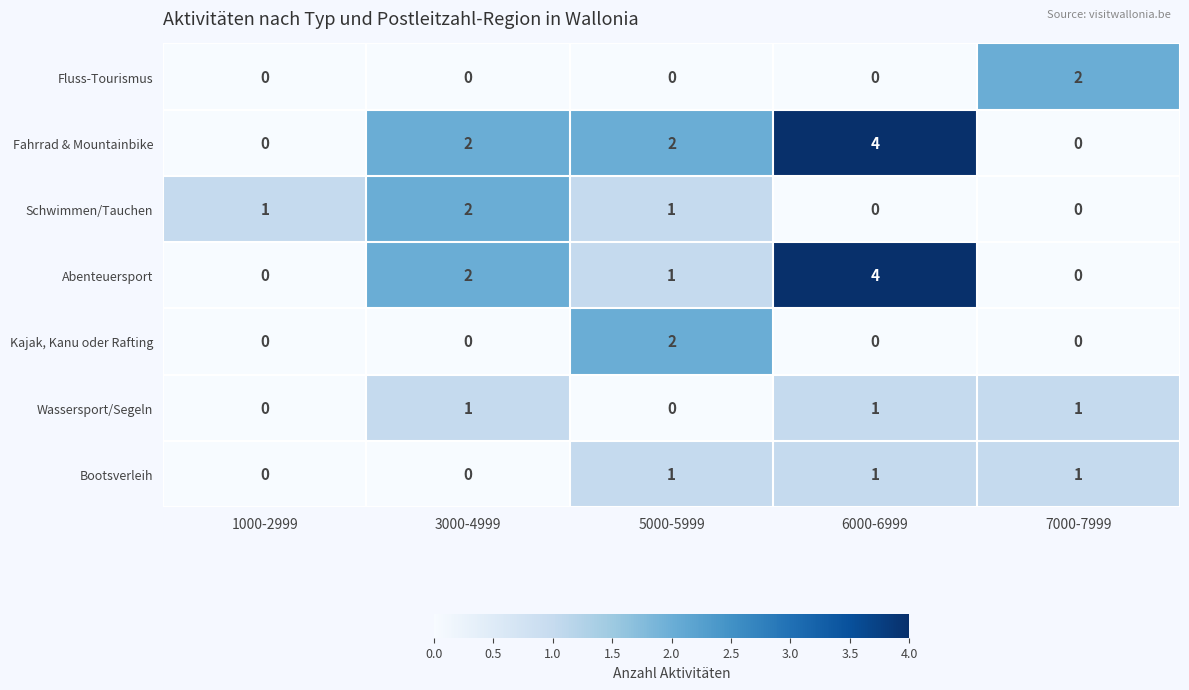

Which series has the largest total across all categories?

Fahrrad & Mountainbike